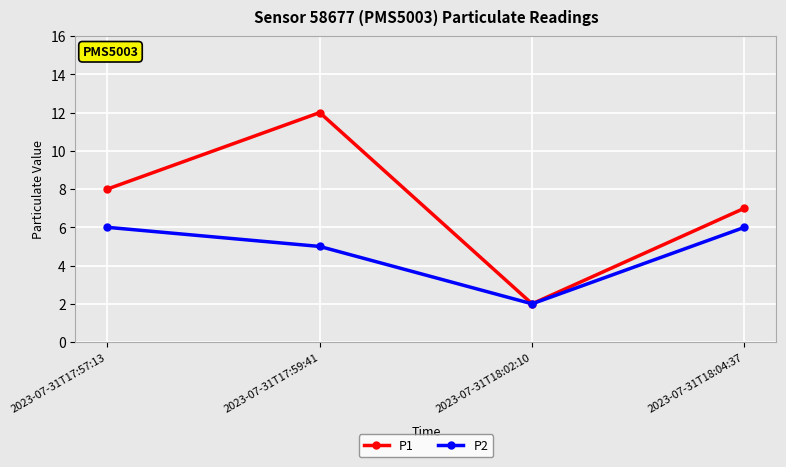

Which category has the lowest value in the P1 series?

2023-07-31T18:02:10